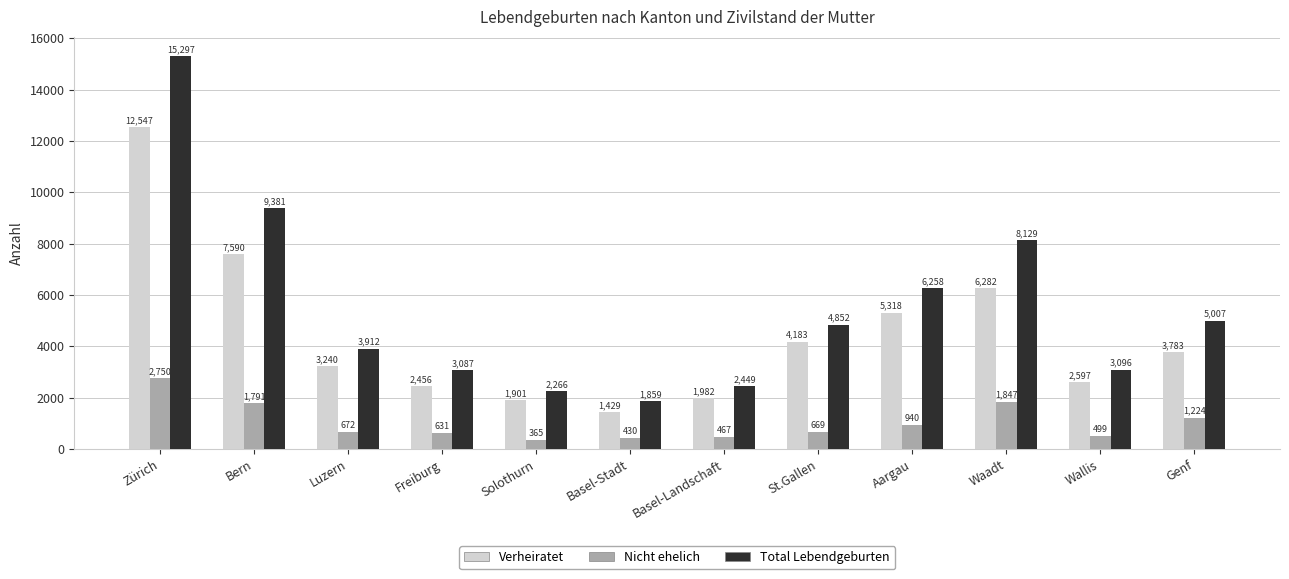

What are all the series names shown in the legend?

Verheiratet, Nicht ehelich, Total Lebendgeburten